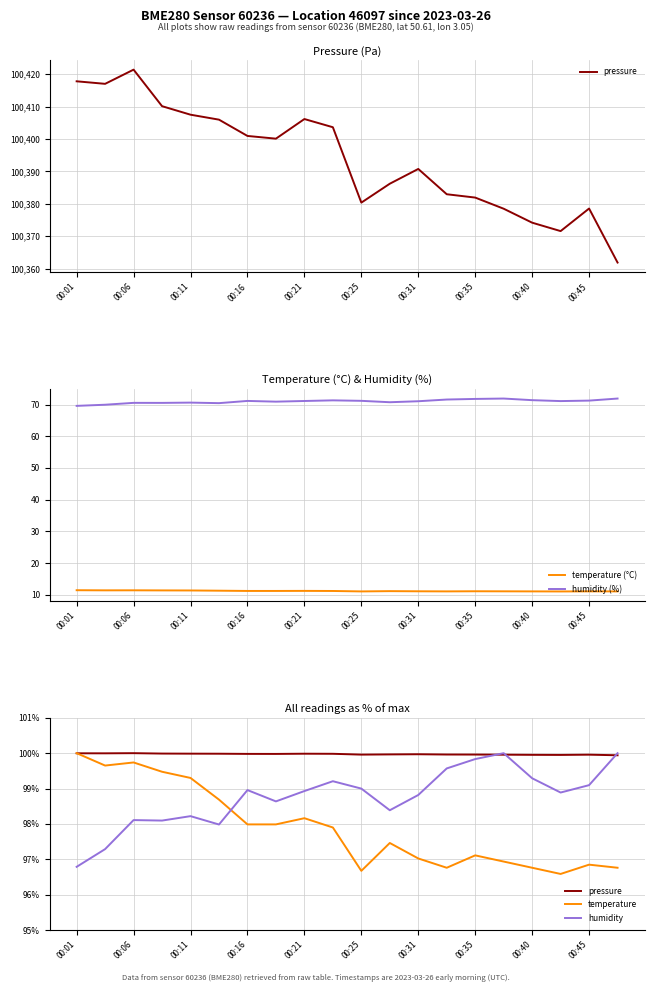

What is the minimum value for temperature (°C)?

11.0